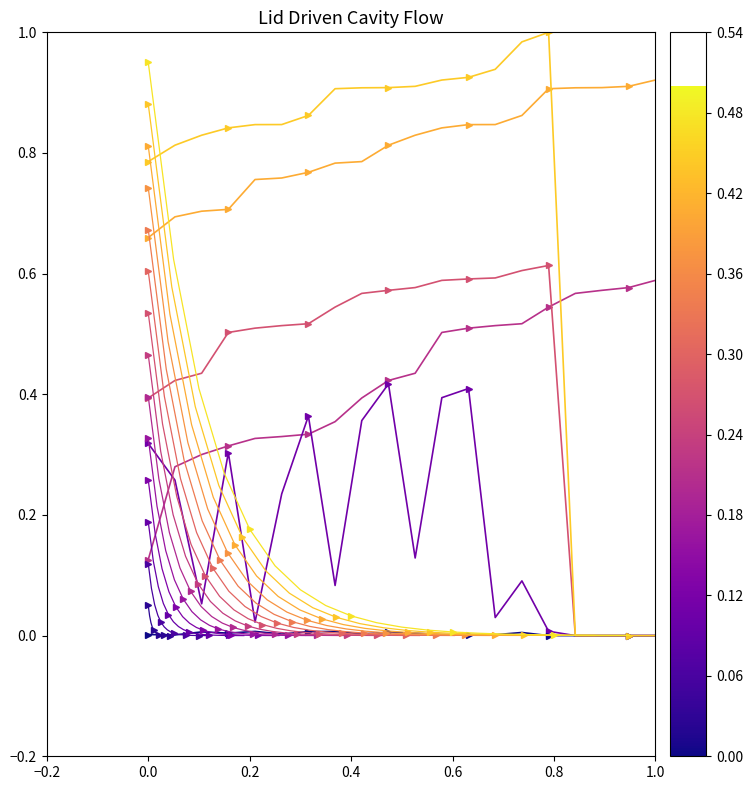

True or false: col_23 has more than 0 points higher than both neighbors.

True